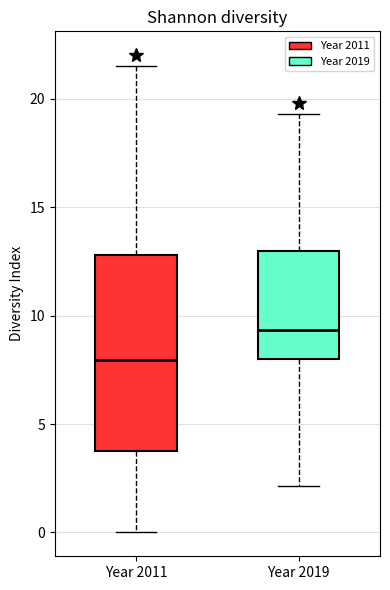

Where does the upper whisker of the box for Year 2011 end on the y-axis? The values are not printed on the chart, so give them approximately, as read against the axis.

21.5